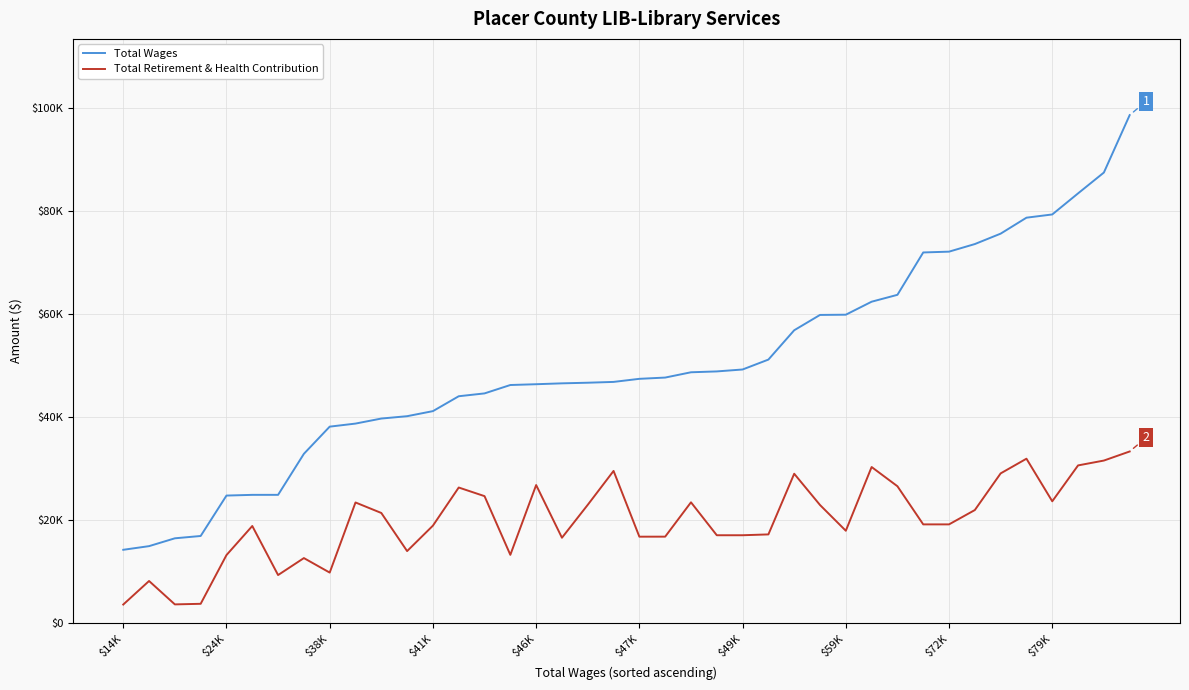

Which series has the largest range (max minus min)?

Total Wages